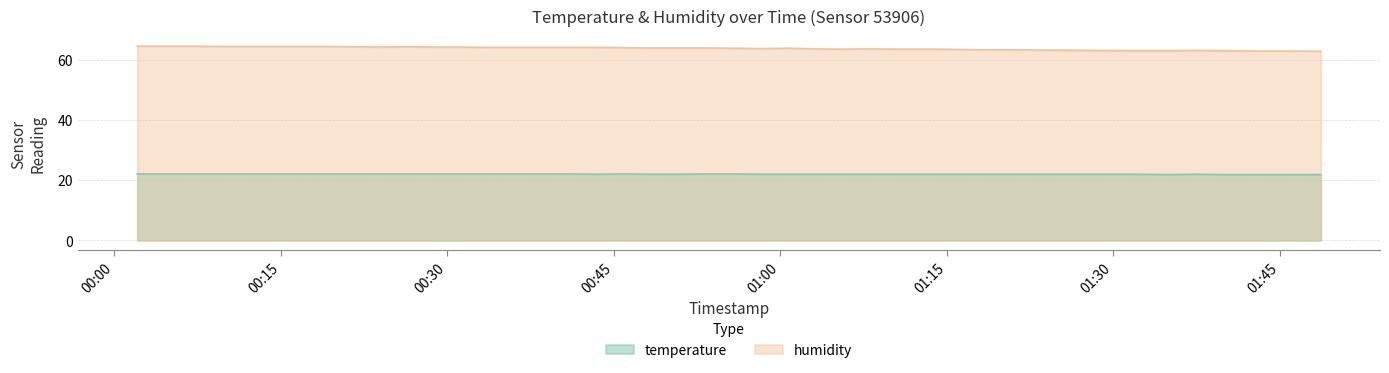

What is the spread (max minus min) of values at 2023-09-19T01:48:42?

41.0